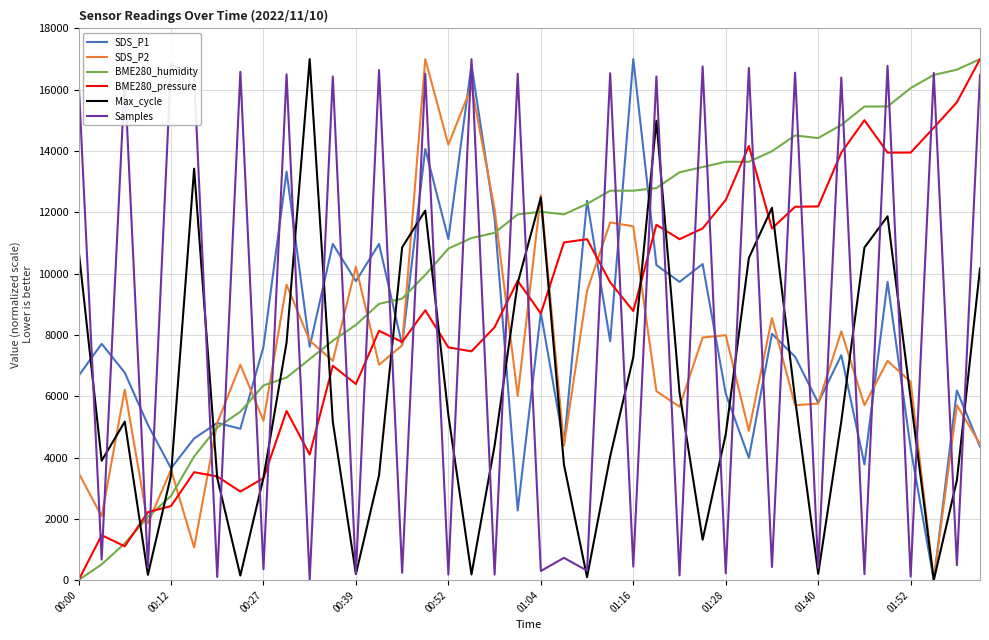

In Samples, how many points are higher than both neighbors (excluding endpoints)?

18